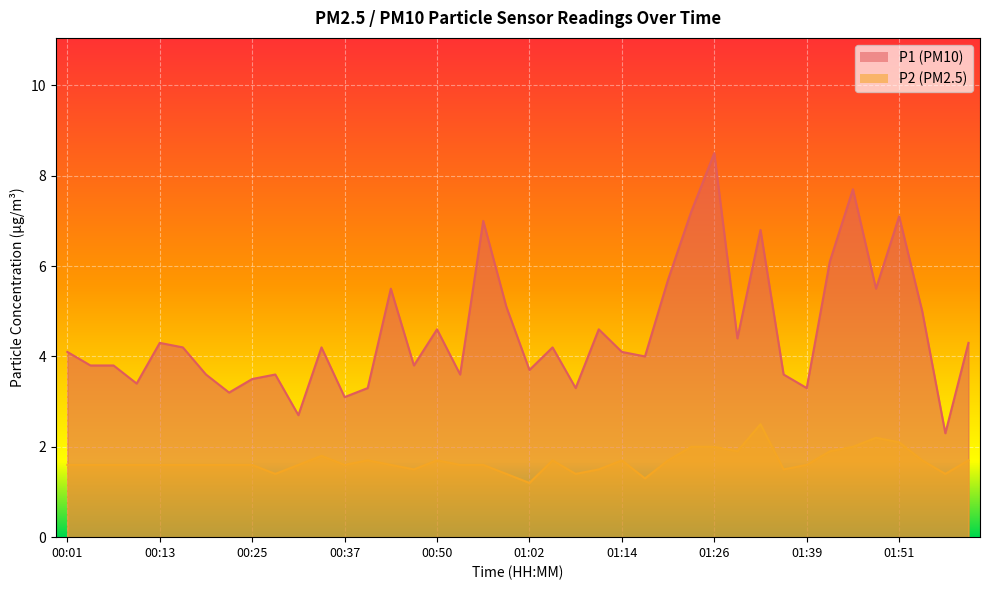

At 01:48, list the series in order from smallest to largest.

P2, P1